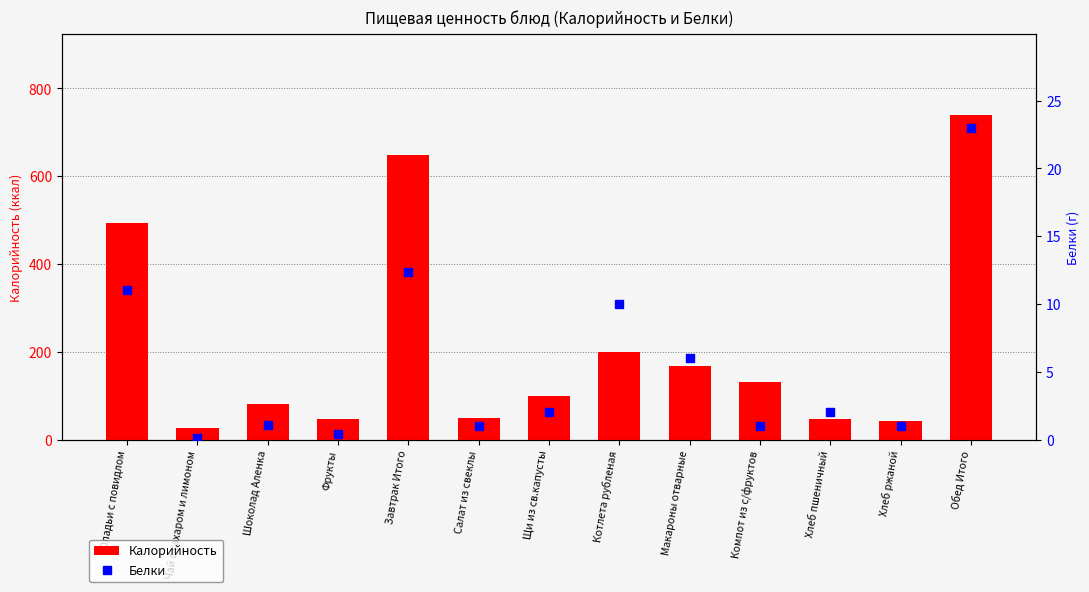

Which series has the largest total across all categories?

Калорийность